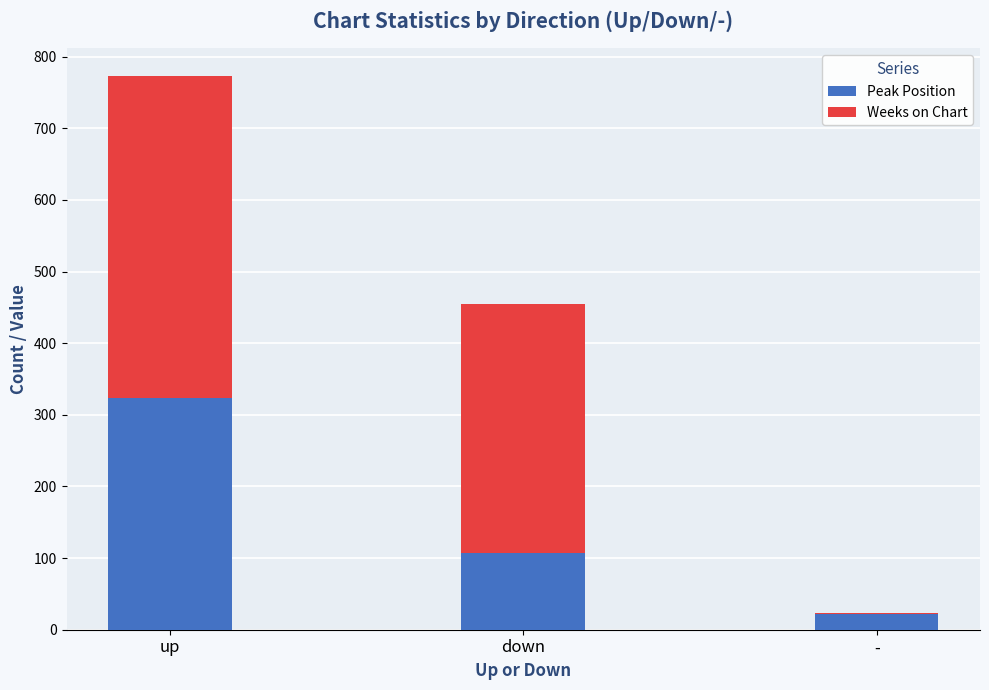

At which label does Peak Position reach its peak?

up